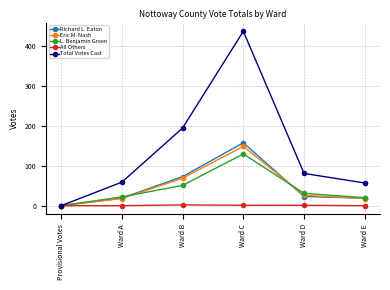

What value does the Total Votes Cast series have at Ward E?

57